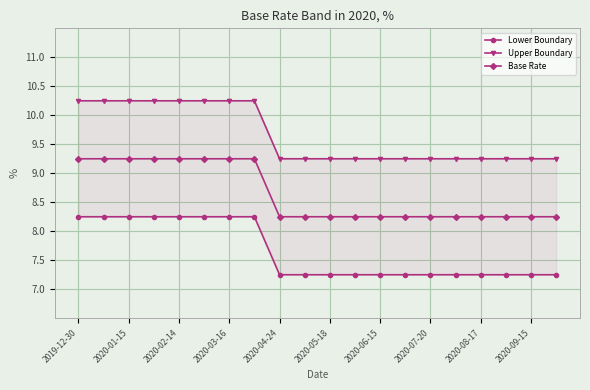

The value of Base Rate at 2020-06-15 is 1.8. True or false?

False